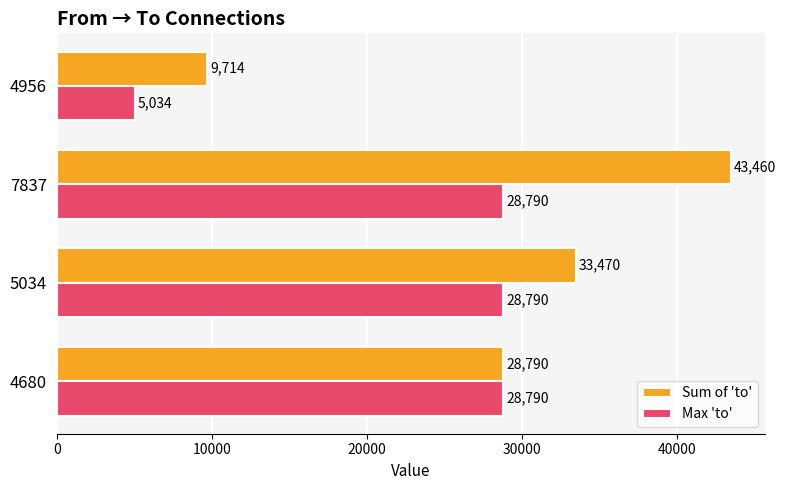

The value of Max 'to' at 4680 is 7386. True or false?

False